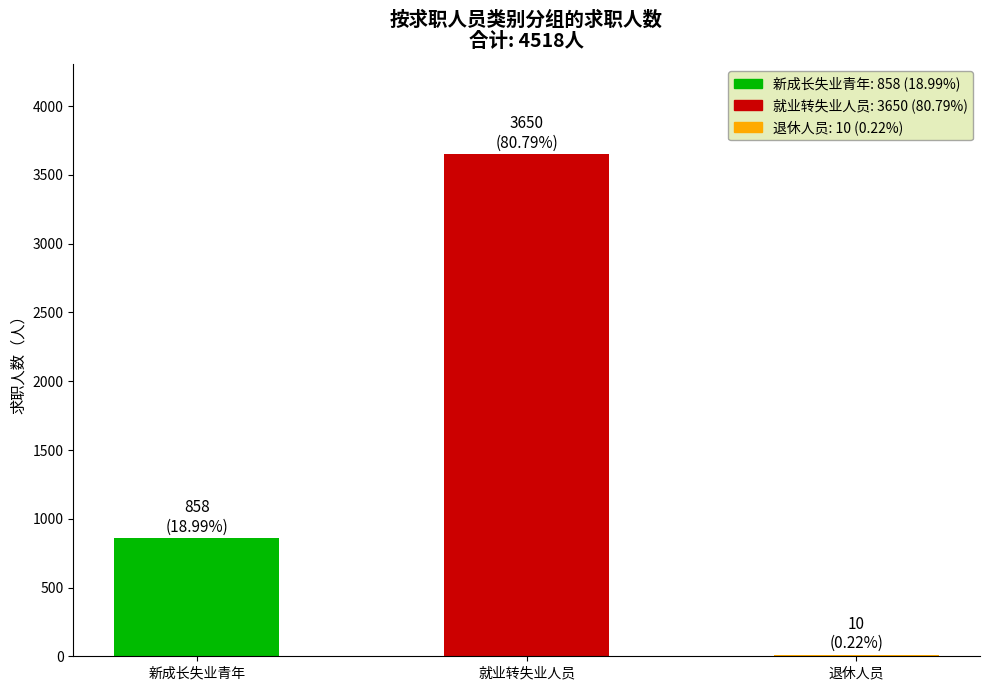

What is the ratio of the value at 新成长失业青年 to the value at 就业转失业人员?

0.2